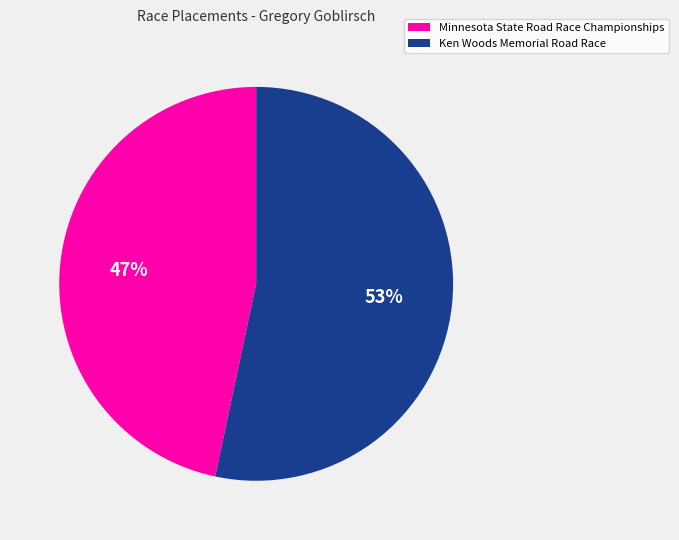

Between Minnesota State Road Race Championships and Ken Woods Memorial Road Race, which is larger?

Ken Woods Memorial Road Race